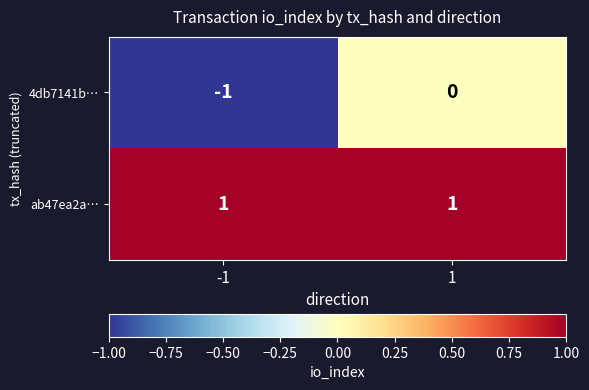

True or false: 4db7141b… has a value of -1 at 1.

False